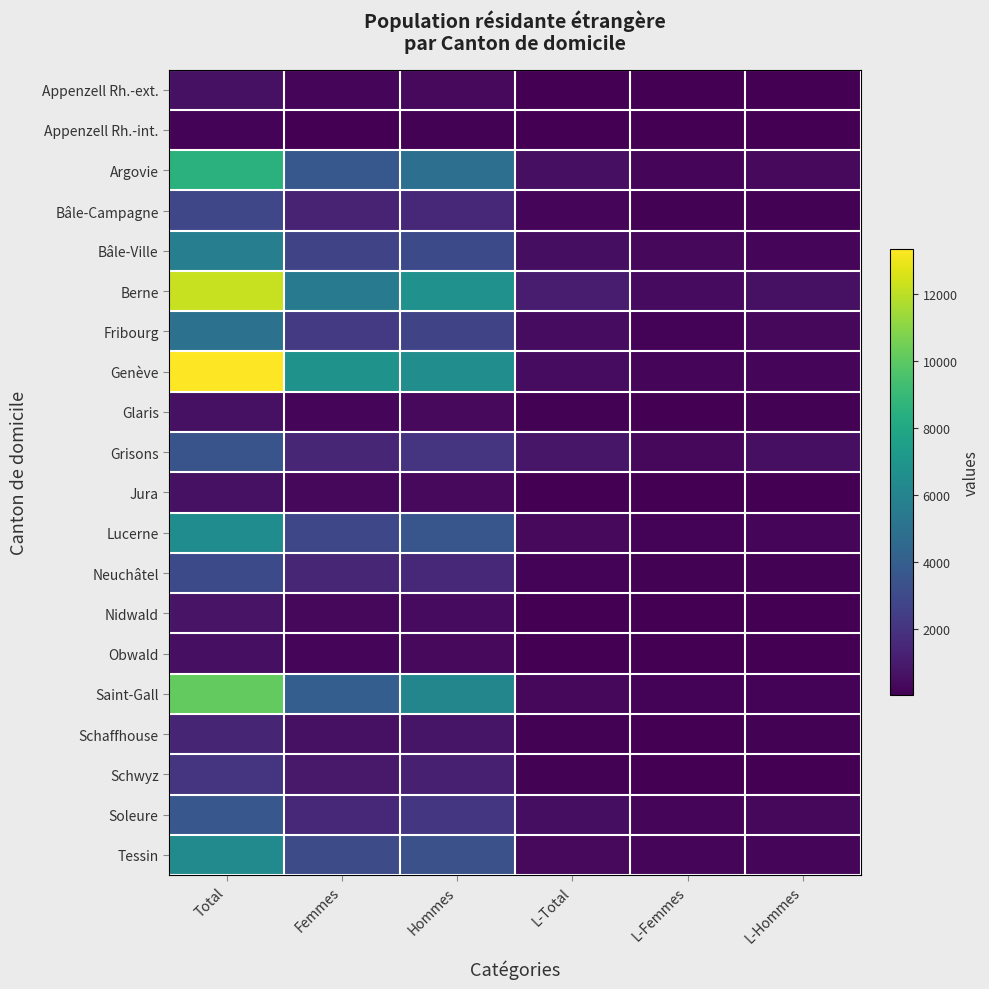

Between Hommes and L-Total, which series saw the biggest shift?

Genève